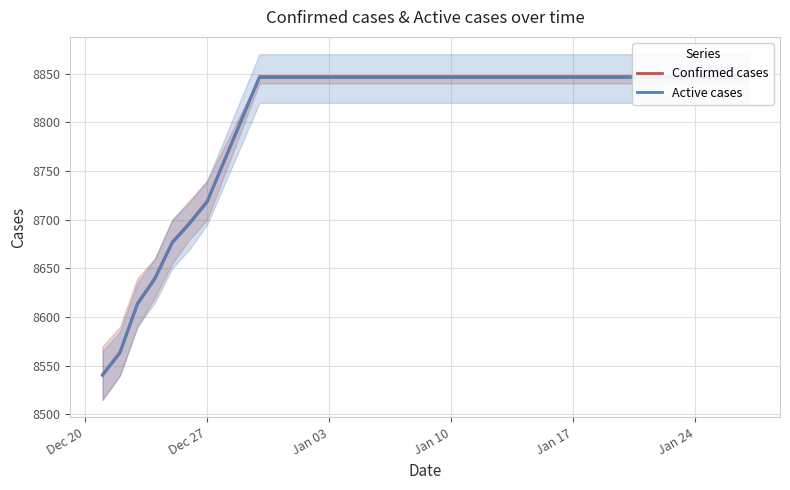

At how many categories does at least one series exceed 8623?

17